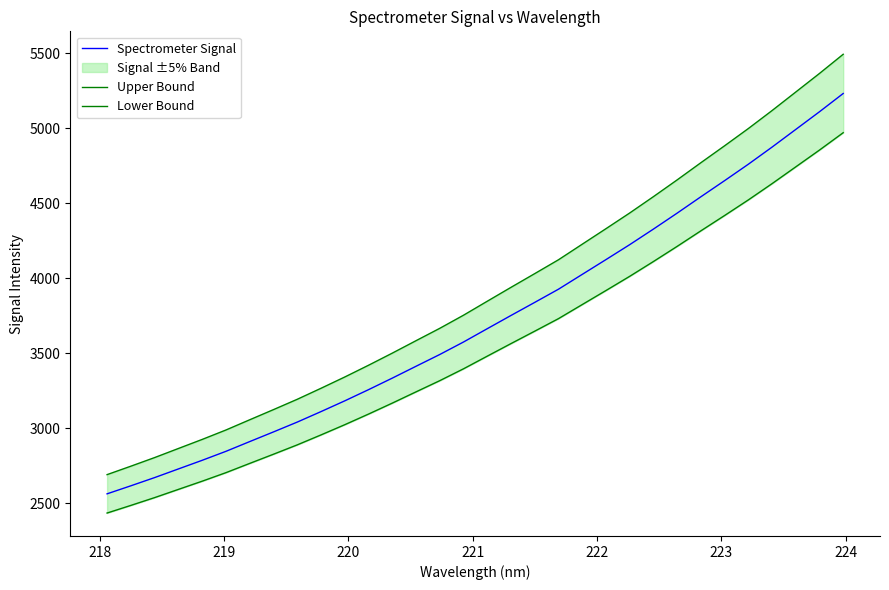

What is the highest value of the Spectrometer Signal series?

5232.9